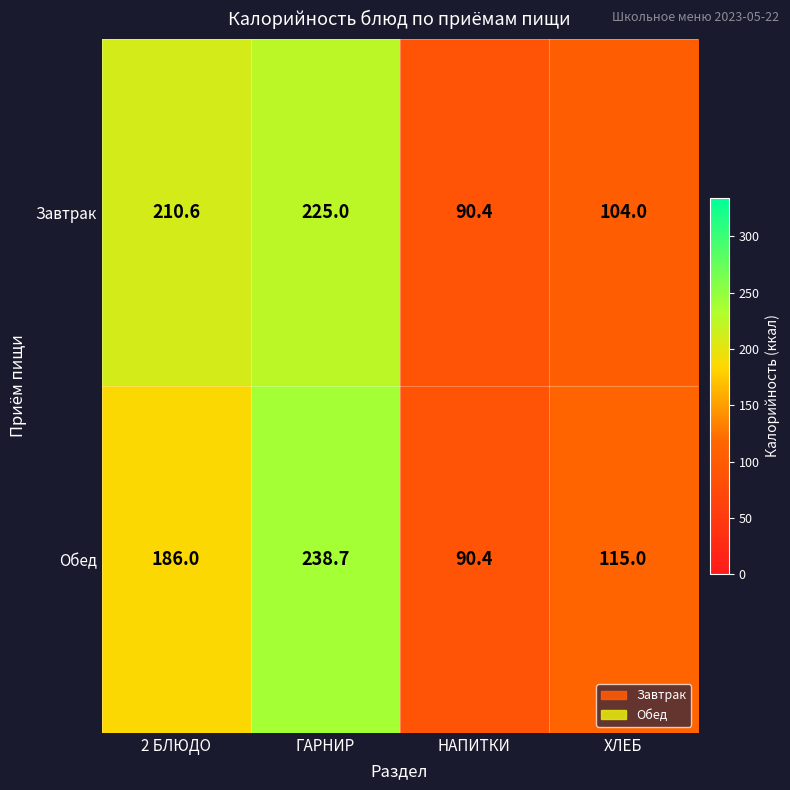

What is the minimum value shown in the chart?

90.4